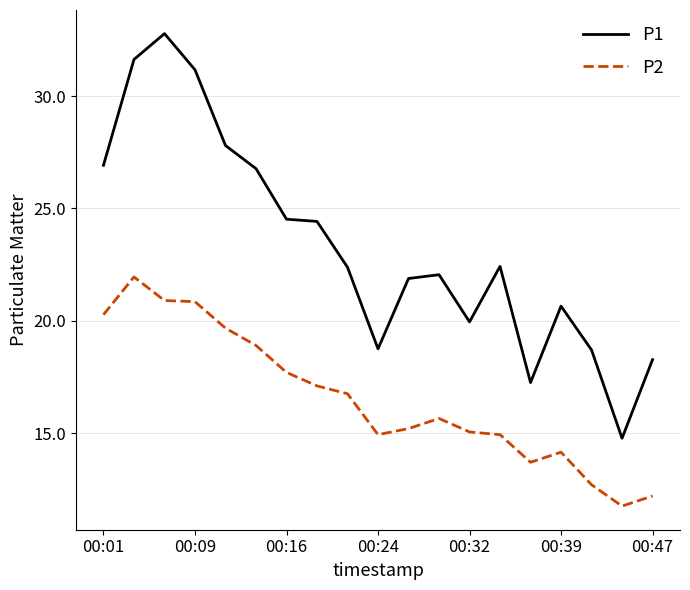

List the series in order of their overall mean, highest first.

P1, P2